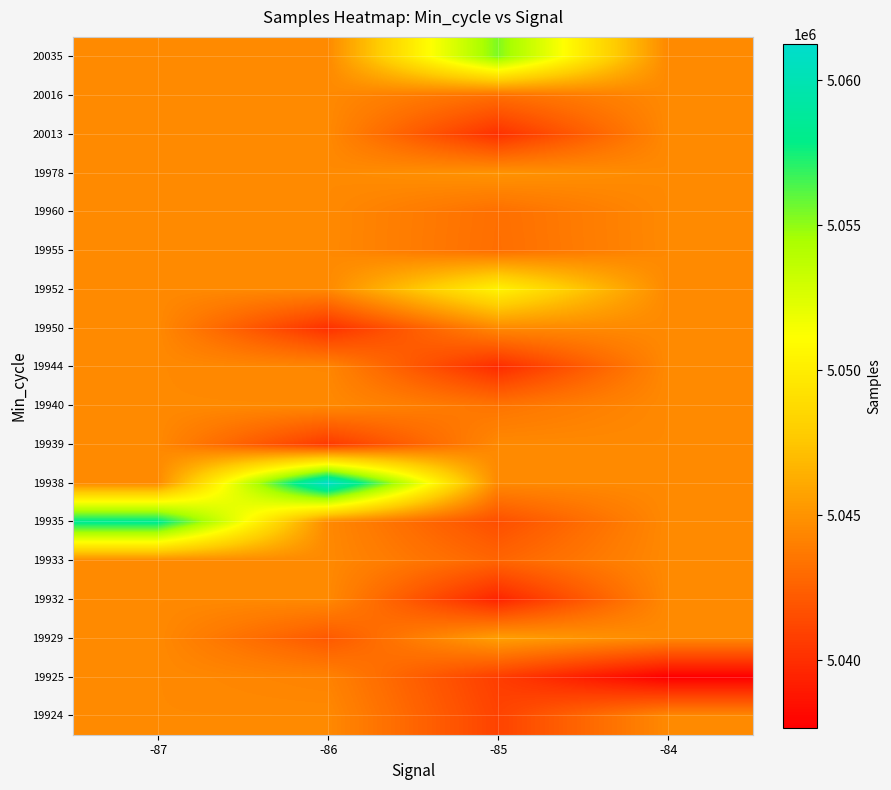

How many data points does each series have?

4